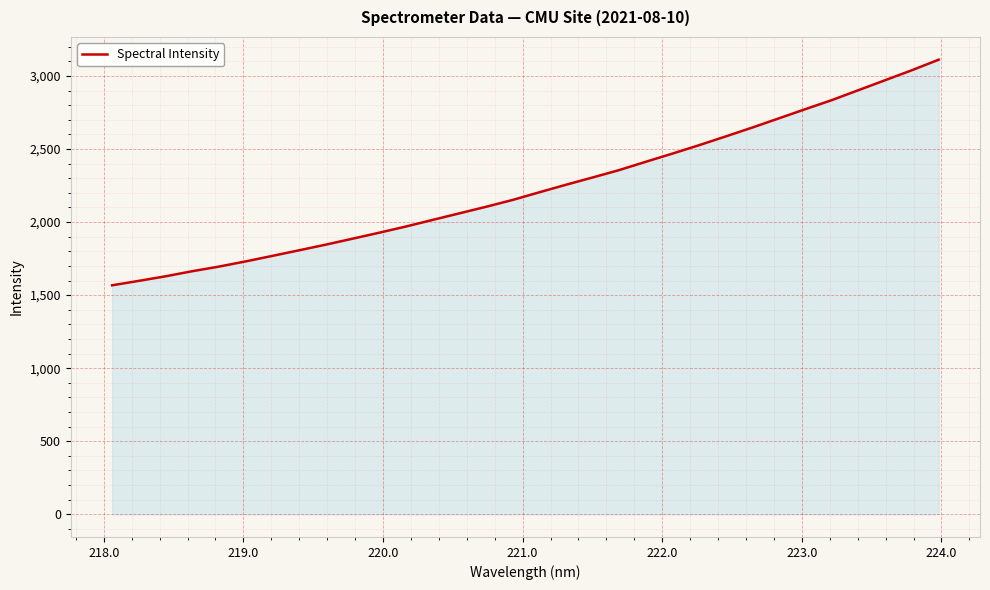

What is the difference between the maximum and minimum values?

1544.5